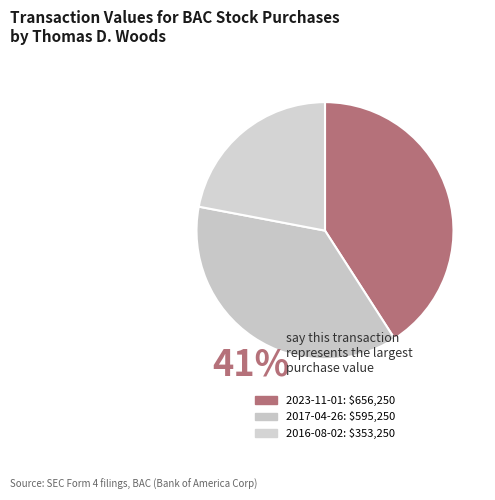

Combined, what portion of the pie is 2017-04-26 and 2016-08-02?

59.1%